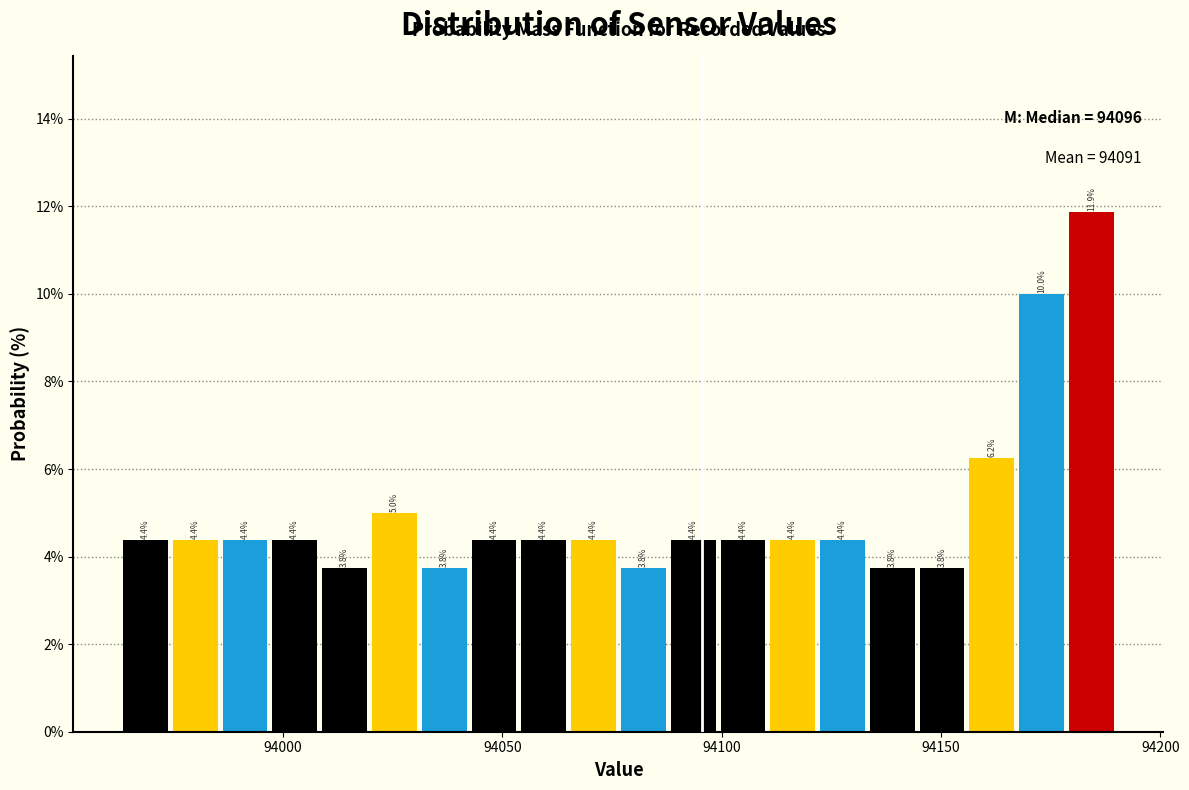

Around what value on the x-axis is the tallest bar? Give the approximate position of its centre, as read against the axis.

94185